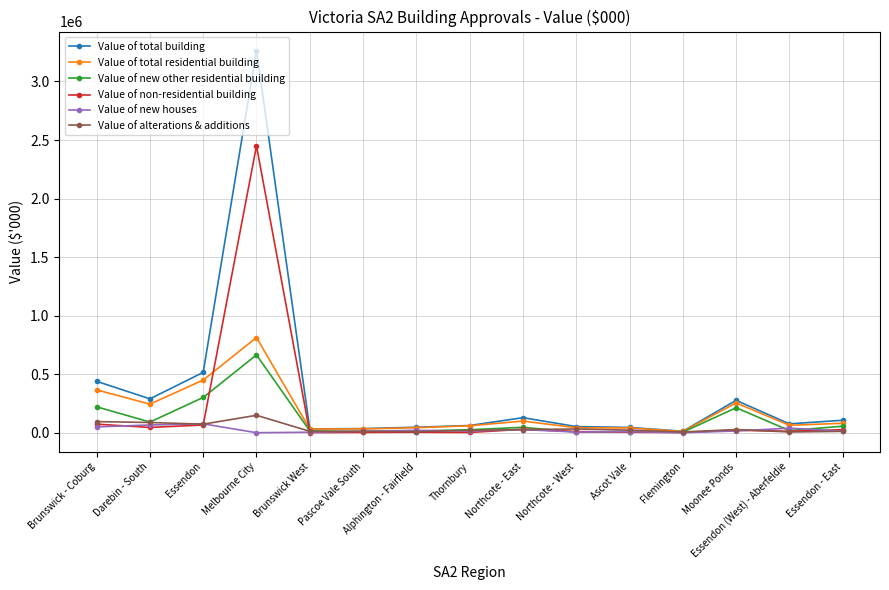

Where is the first local minimum for Value of new other residential building?

Darebin - South